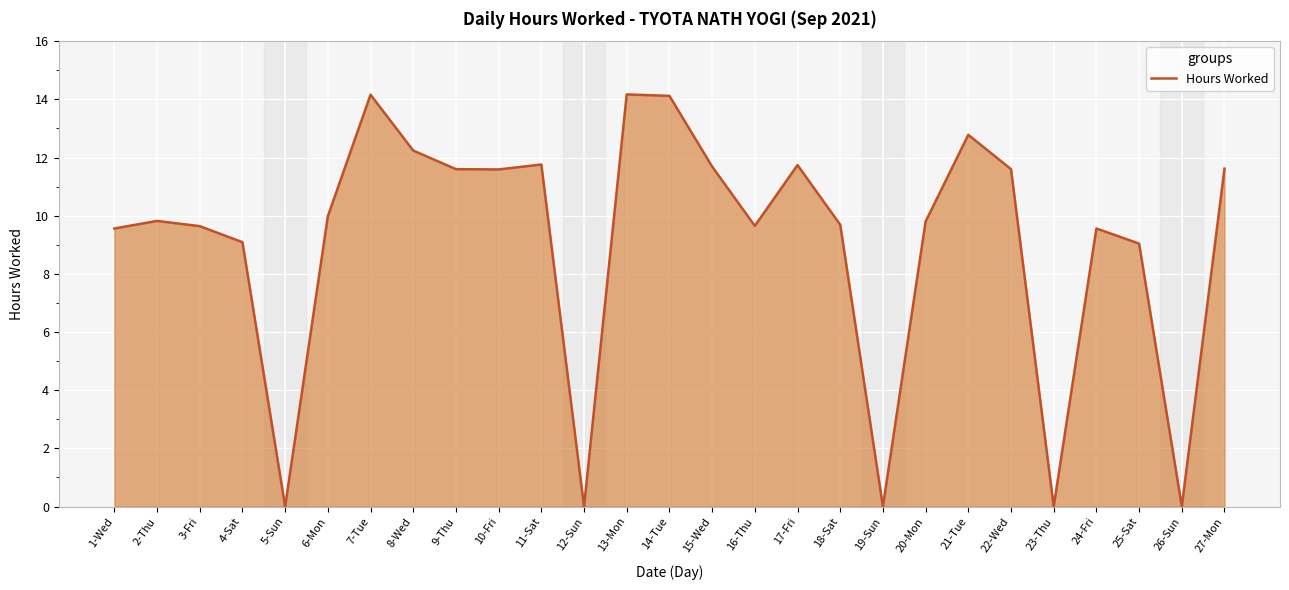

Is it true that the value at 1-Wed is 9.6?

True